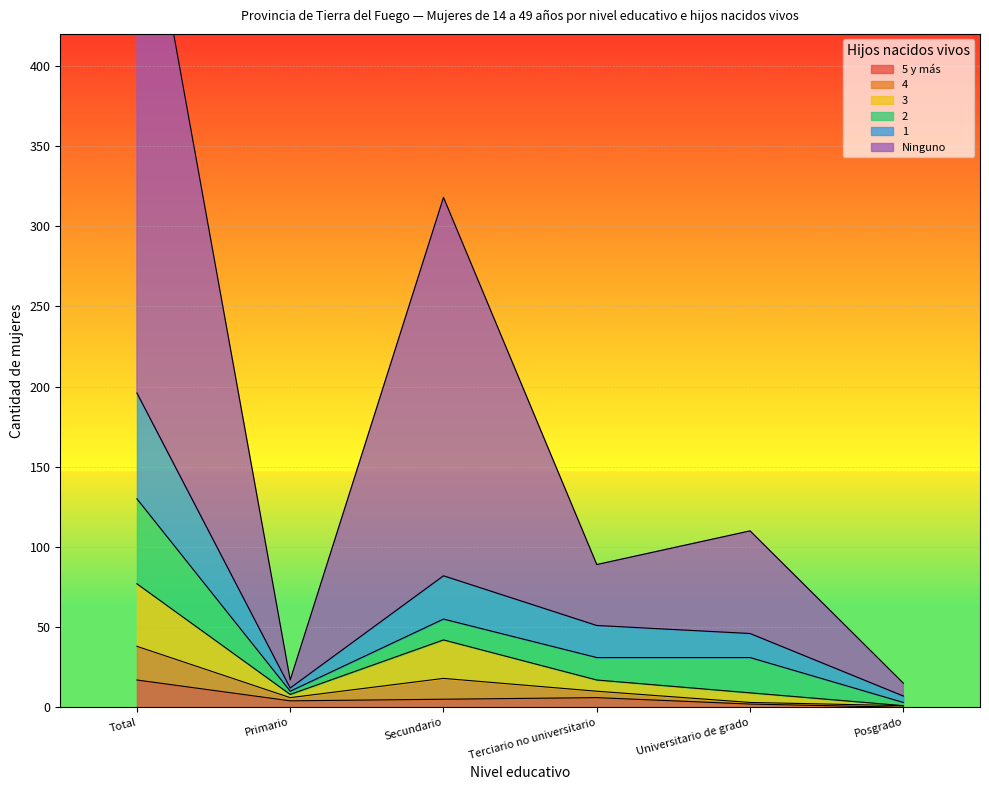

How many data points in 5 y más are less than 5?

3